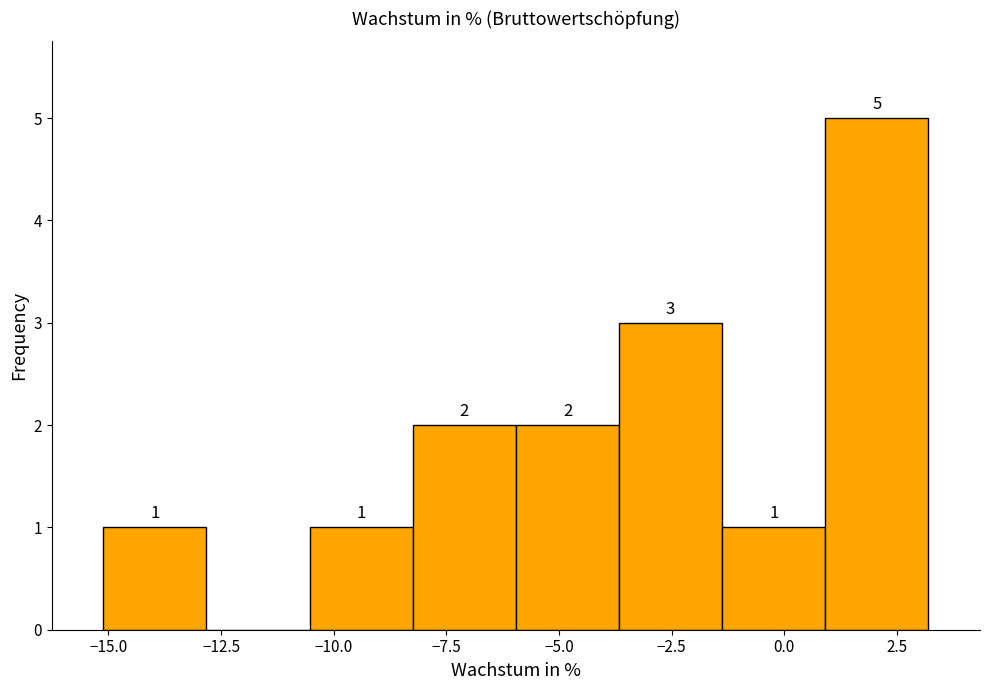

Over which range of the x-axis is the bar tallest?

1.0 to 3.0